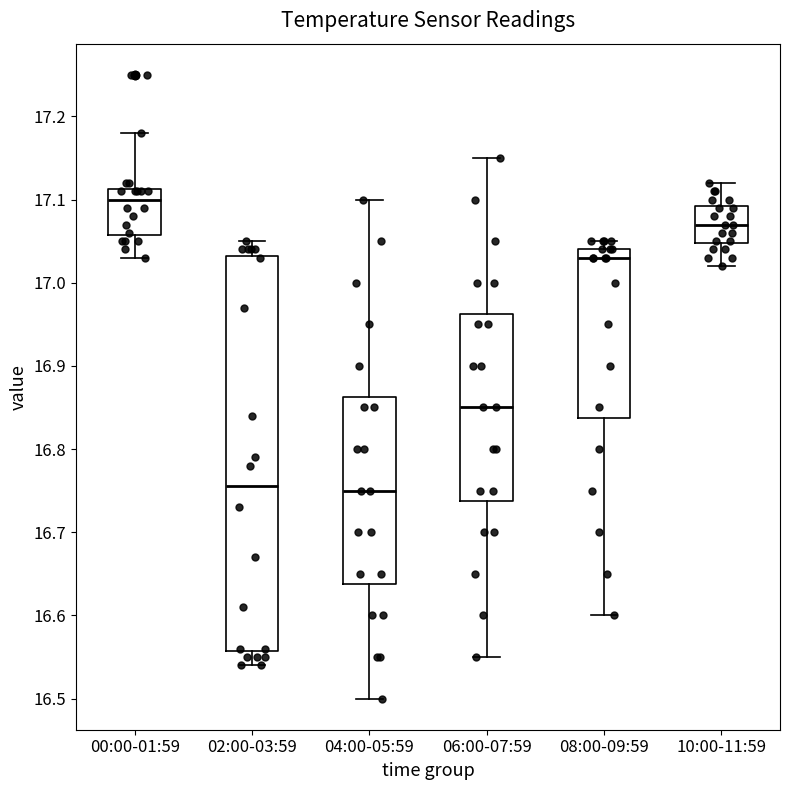

Which box is the tallest, from its lower edge to its upper edge?

02:00-03:59